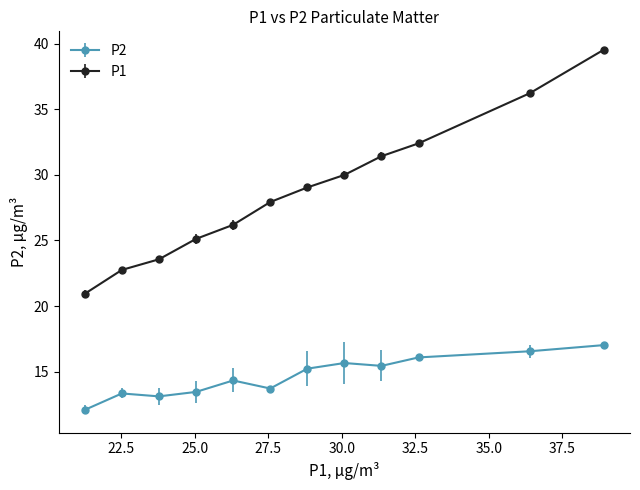

Which series has the largest total across all categories?

P1